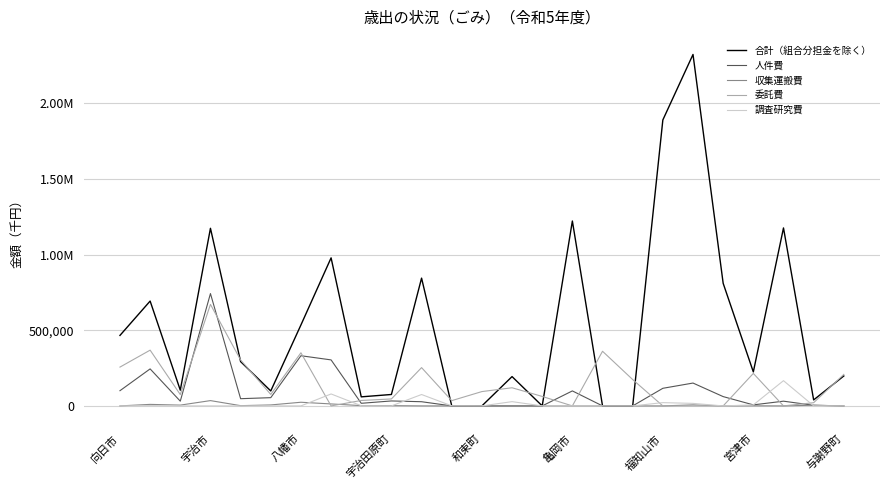

Is this an area chart (filled region under the line)?

No